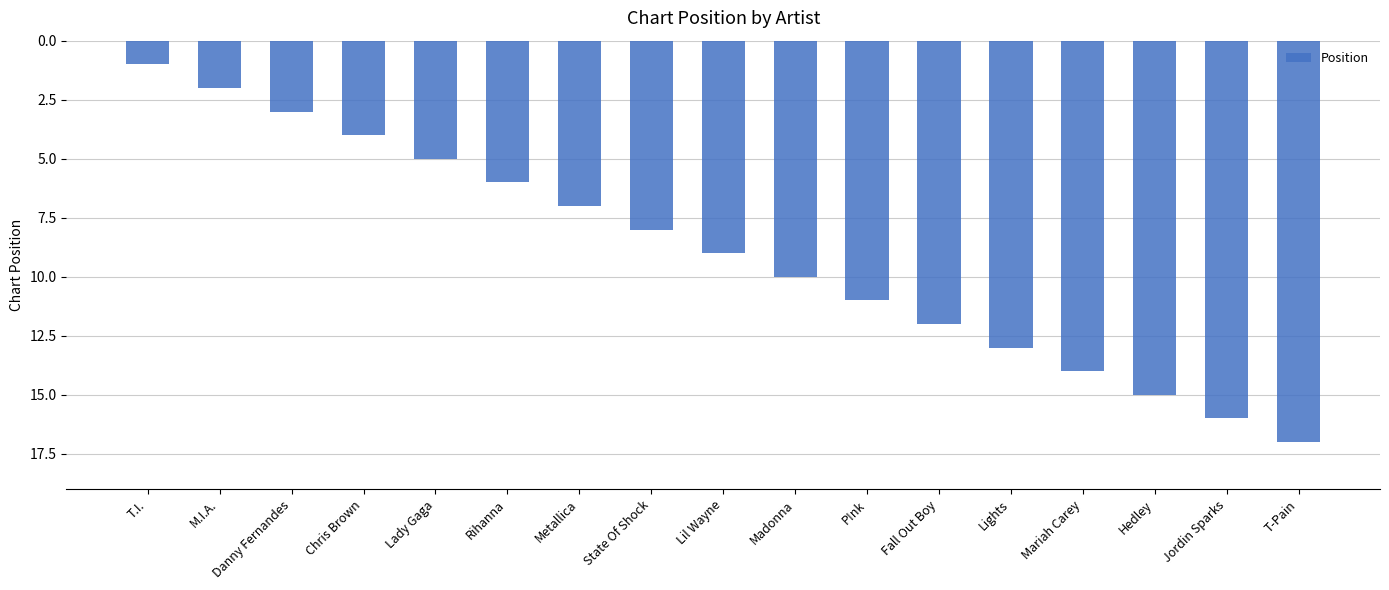

Reading left to right, what are all the values shown in this chart?

1	2	3	4	5	6	7	8	9	10	11	12	13	14	15	16	17